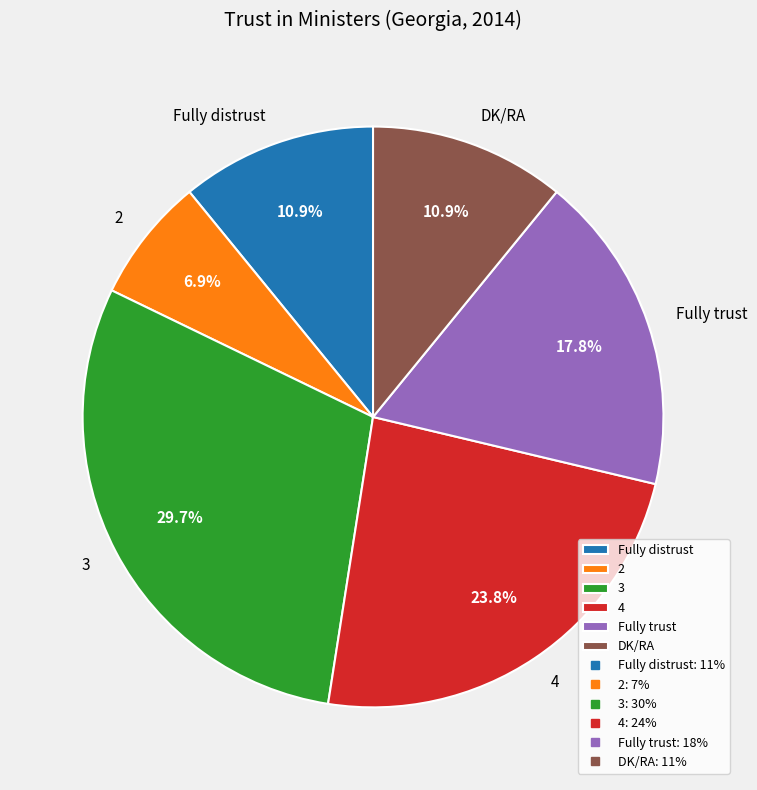

Is there any slice that represents more than half of the pie?

No